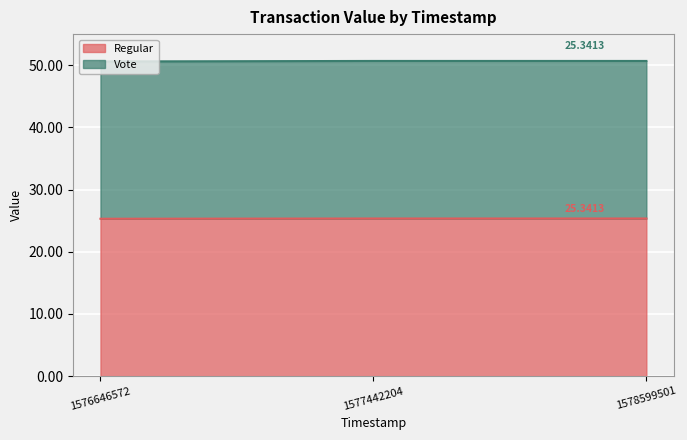

List the series in order of their overall mean, lowest first.

Vote, Regular